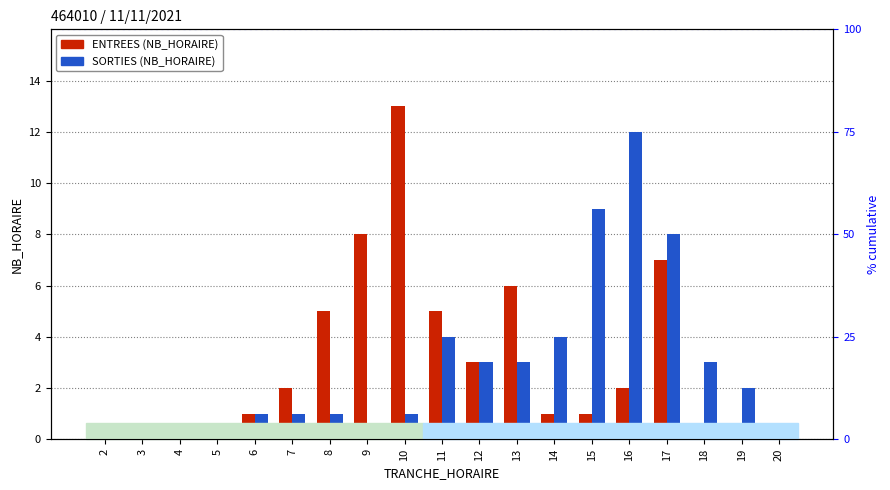

Which series changed the most between 12 and 16?

SORTIES